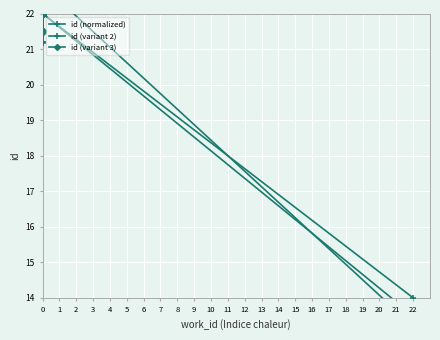

How many distinct data groups are displayed?

3